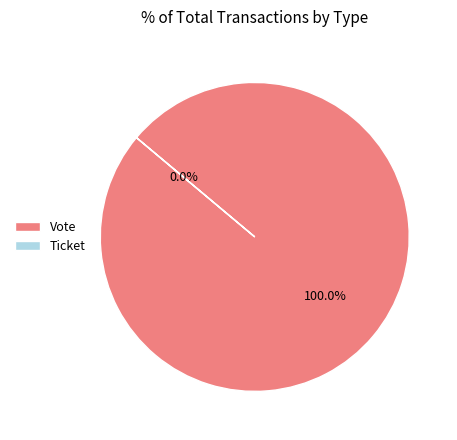

Rank the categories by value from lowest to highest.

Ticket, Vote